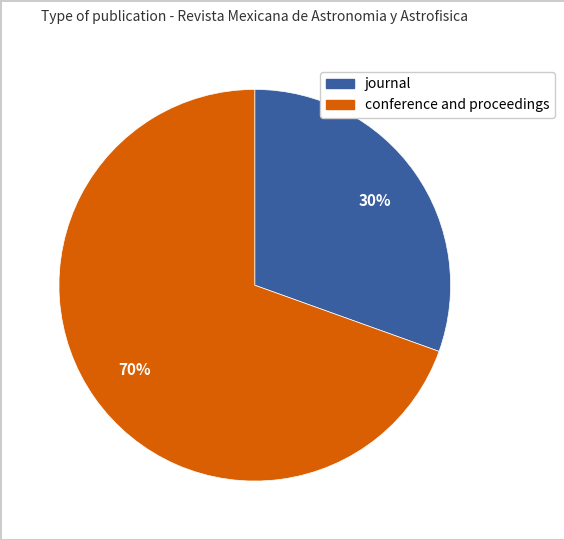

To the nearest percent, what portion does conference and proceedings represent?

70%